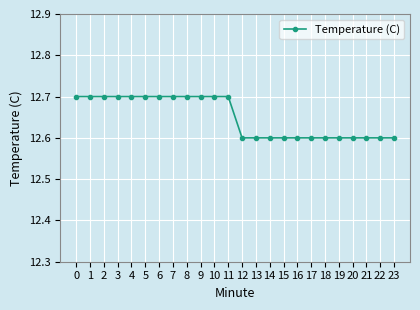

What is the difference between the second highest and second lowest values?

0.1